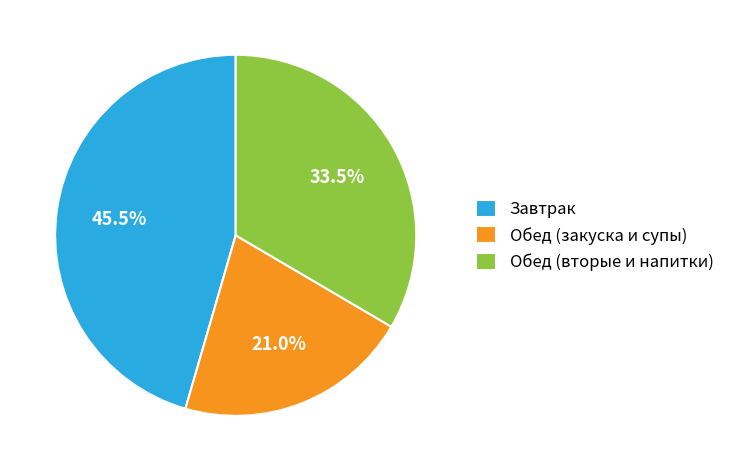

Which category has the smallest portion of the pie?

Обед (закуска и супы)